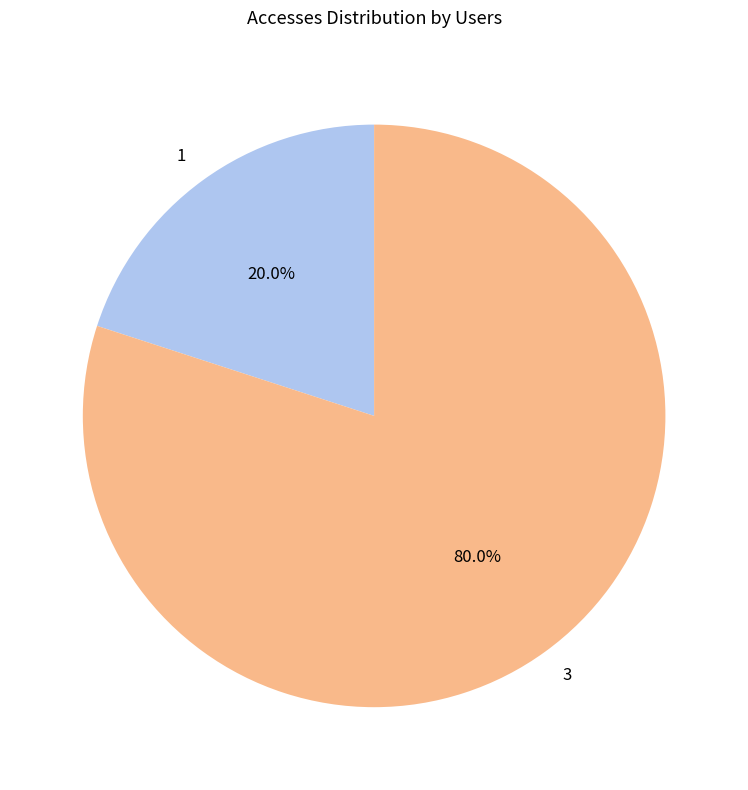

What is the majority slice?

3